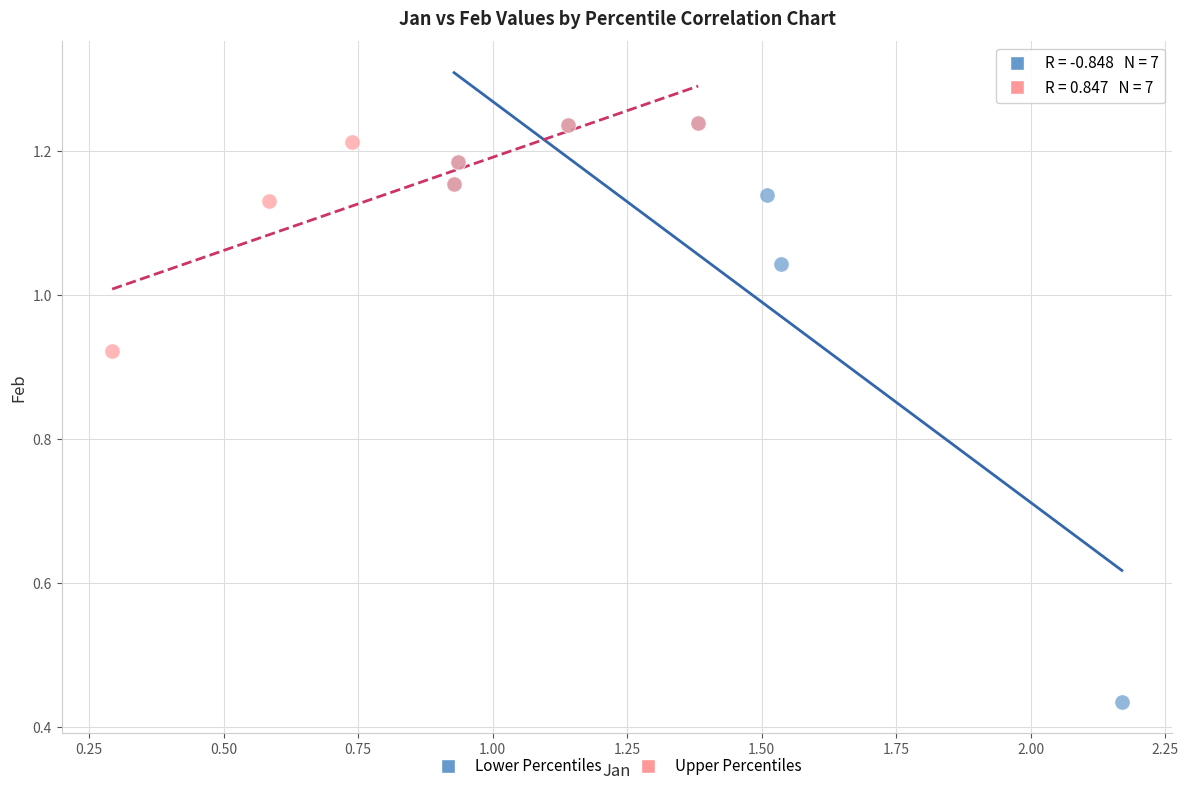

Which series reaches the minimum Y coordinate?

Lower Percentiles